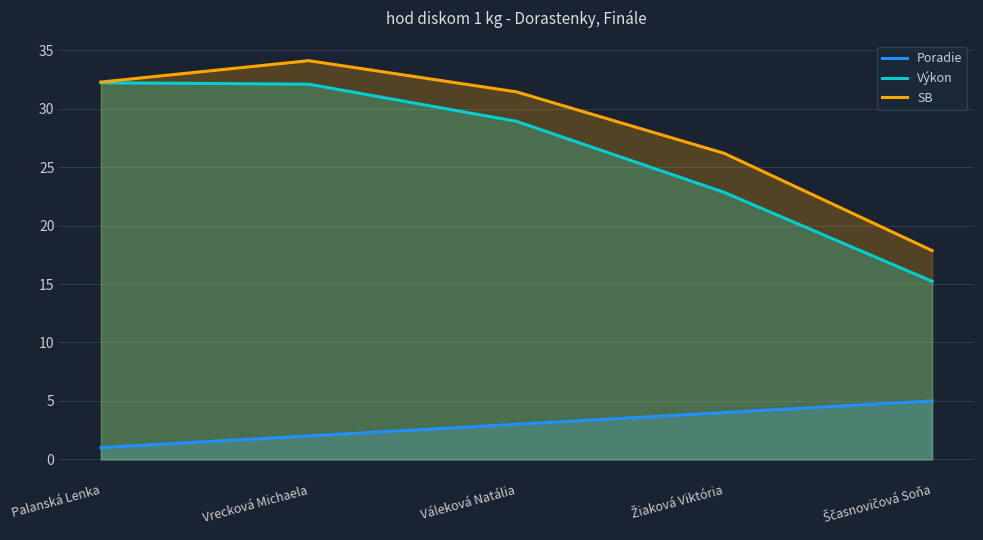

What is the maximum value shown in the chart?

34.1